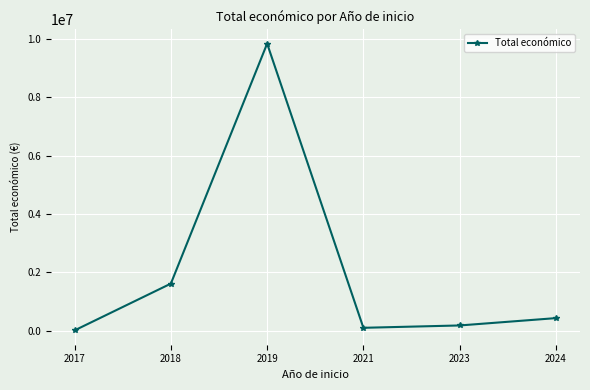

Between 2021 and 2024, which is larger?

2024